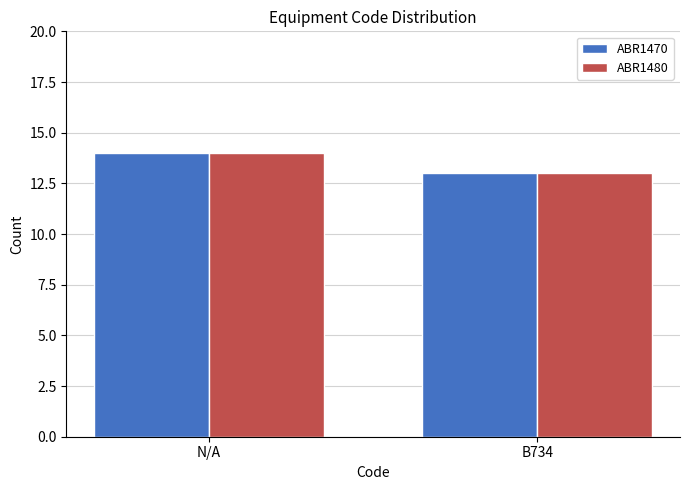

Rank the categories by ABR1480 value from lowest to highest.

B734, N/A